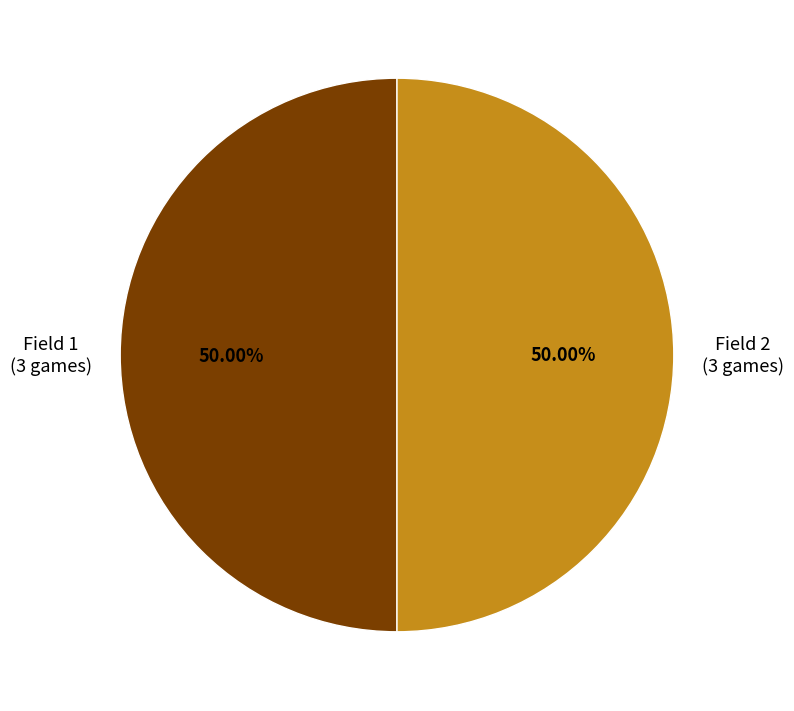

Combined, do Field 1 and Field 2 account for over 50%?

Yes